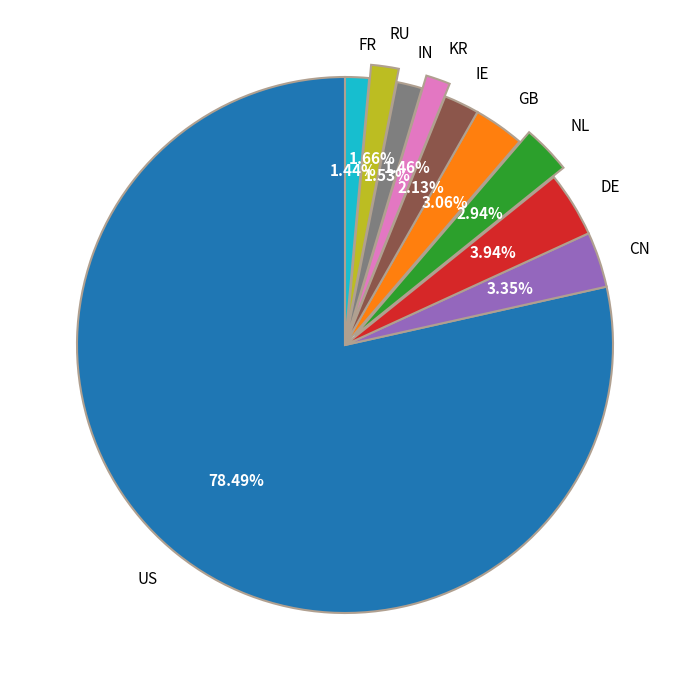

How much of the chart is everything except GB?

96.9%